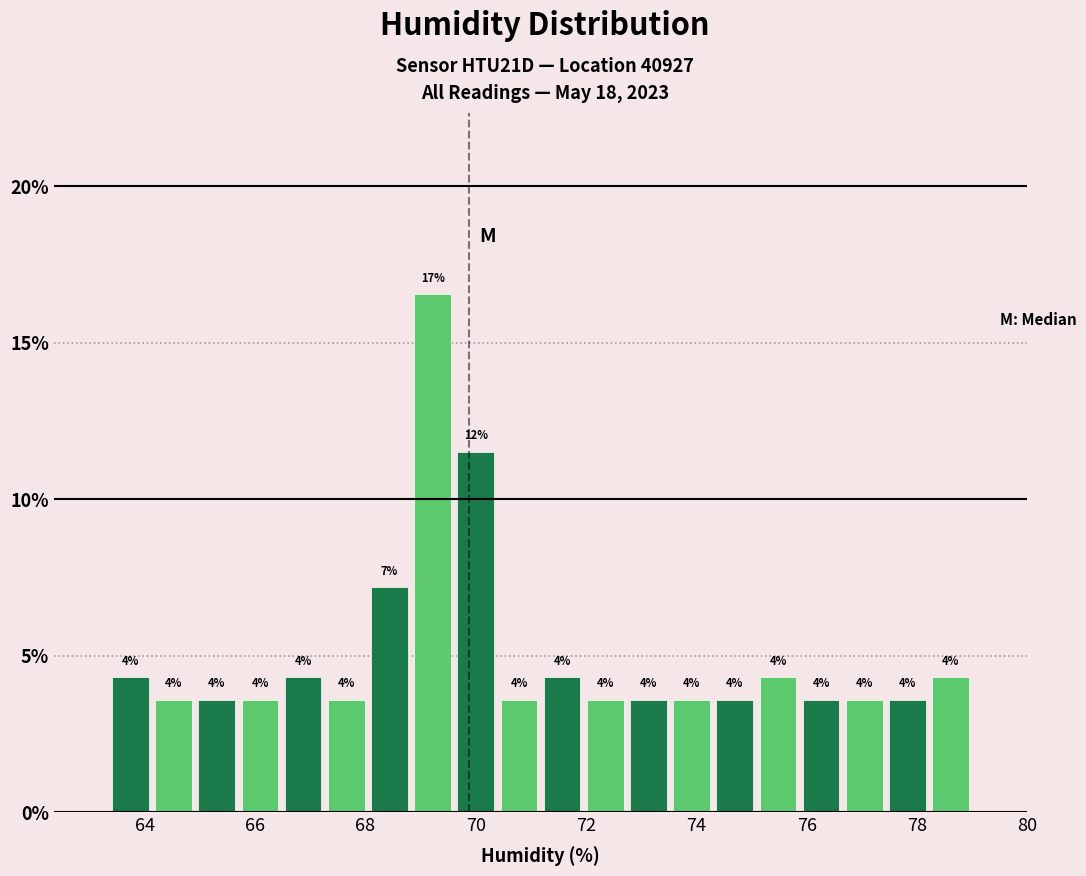

Around what value on the x-axis is the tallest bar? Give the approximate position of its centre, as read against the axis.

69.2